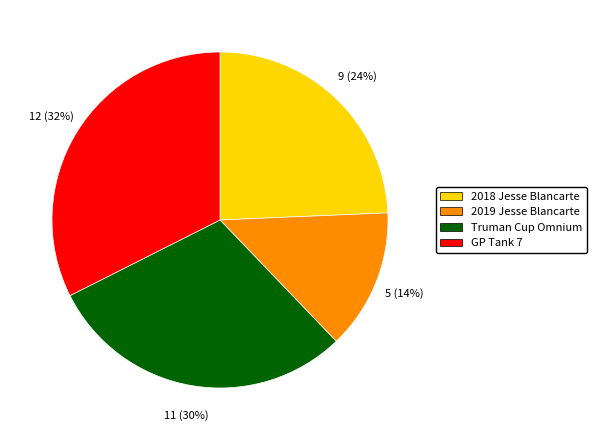

What percentage is the GP Tank 7 slice, to the nearest percent?

32%